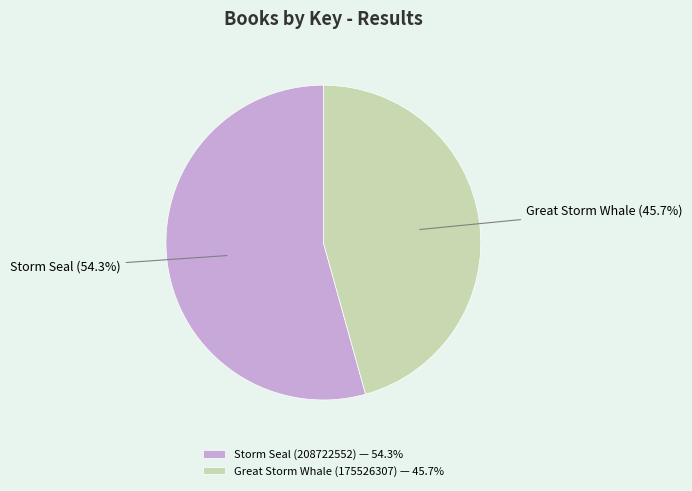

What is the largest slice in the pie chart?

Storm Seal (208722552)